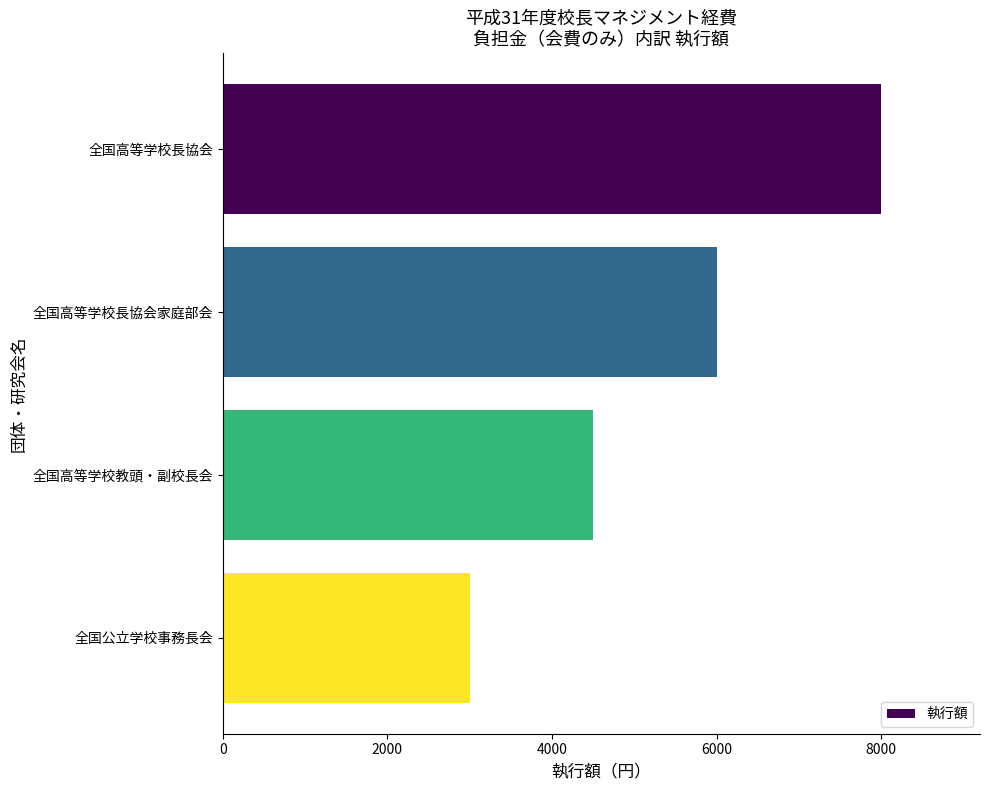

What is the average value?

5375